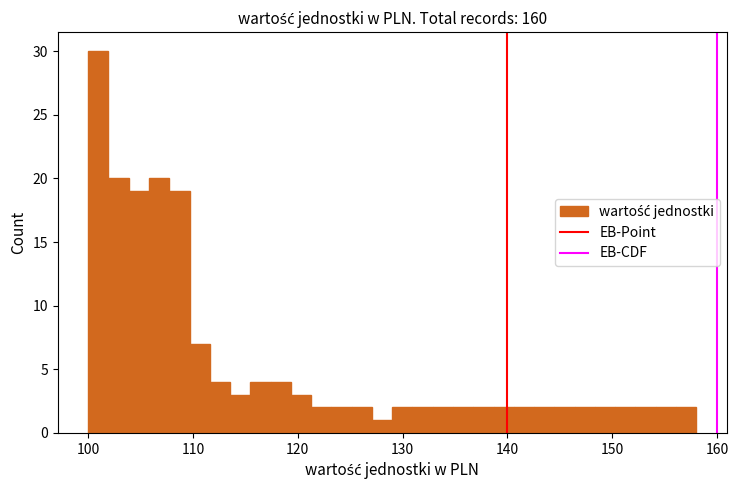

Read against the x-axis, roughly where is the centre of the tallest bar?

101